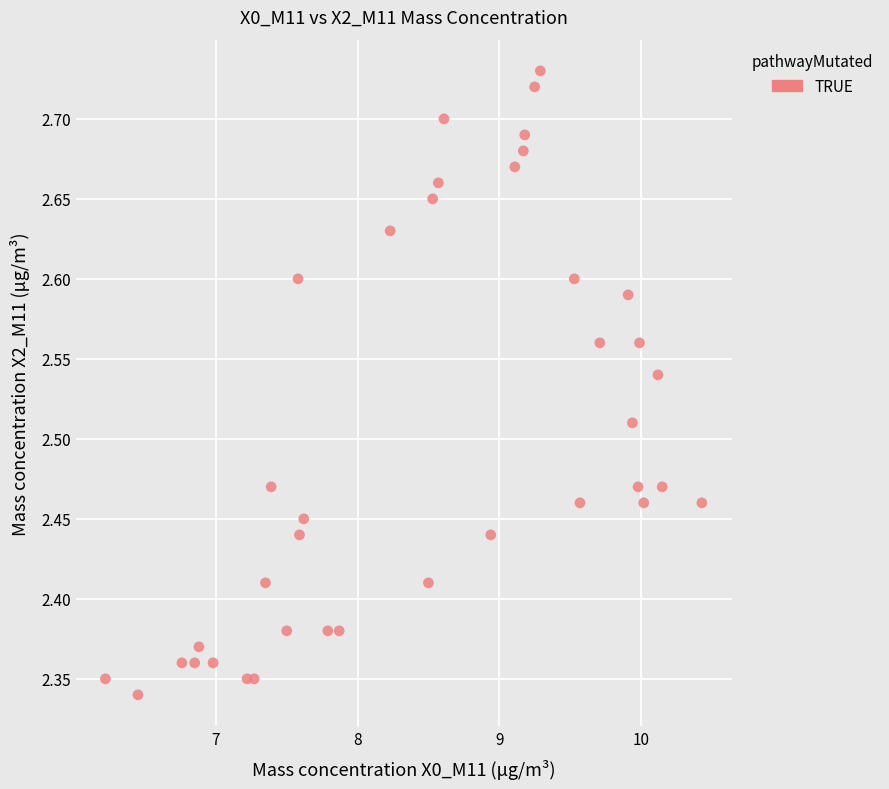

What is the range of X values (max minus min)?

4.2